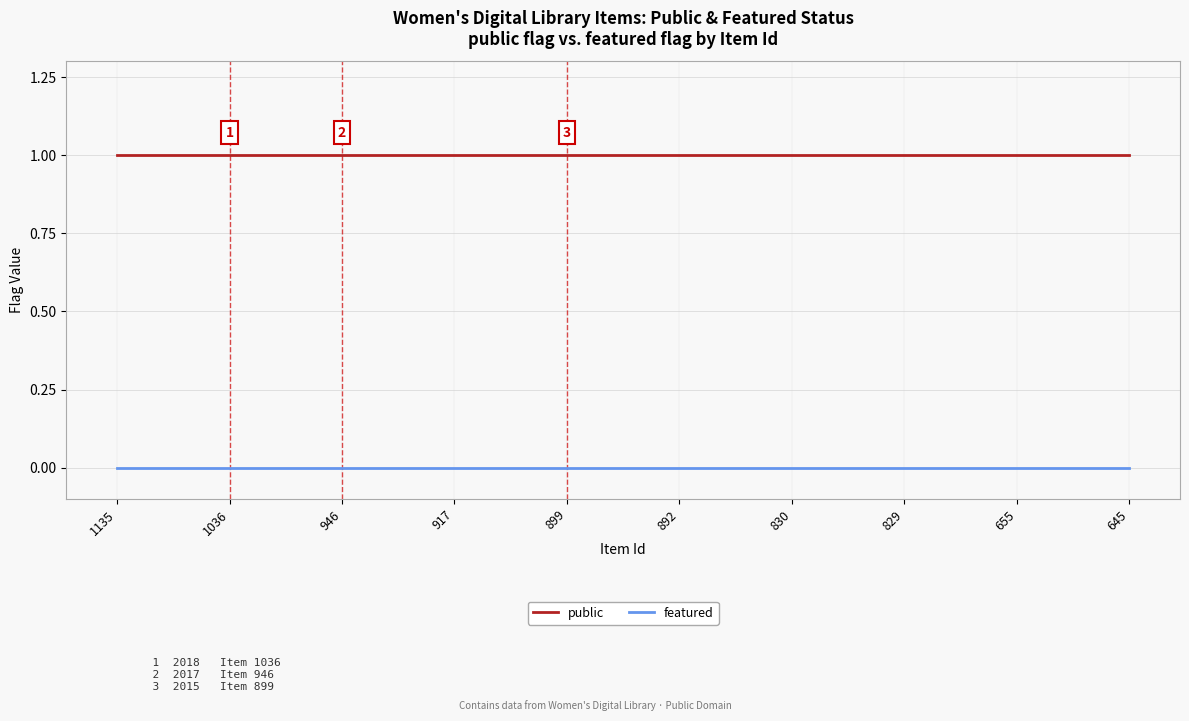

True or false: featured and public cross at least once.

False